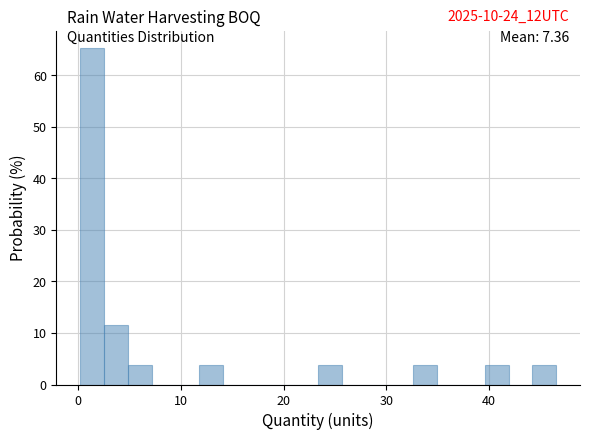

Read against the x-axis, roughly where is the centre of the tallest bar?

1